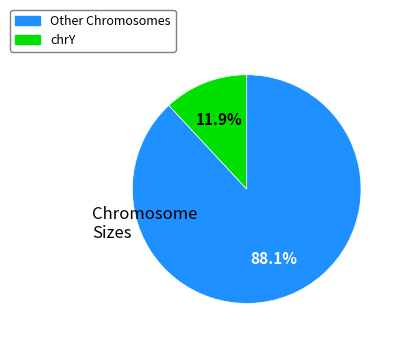

Is there a majority slice in this chart?

Yes